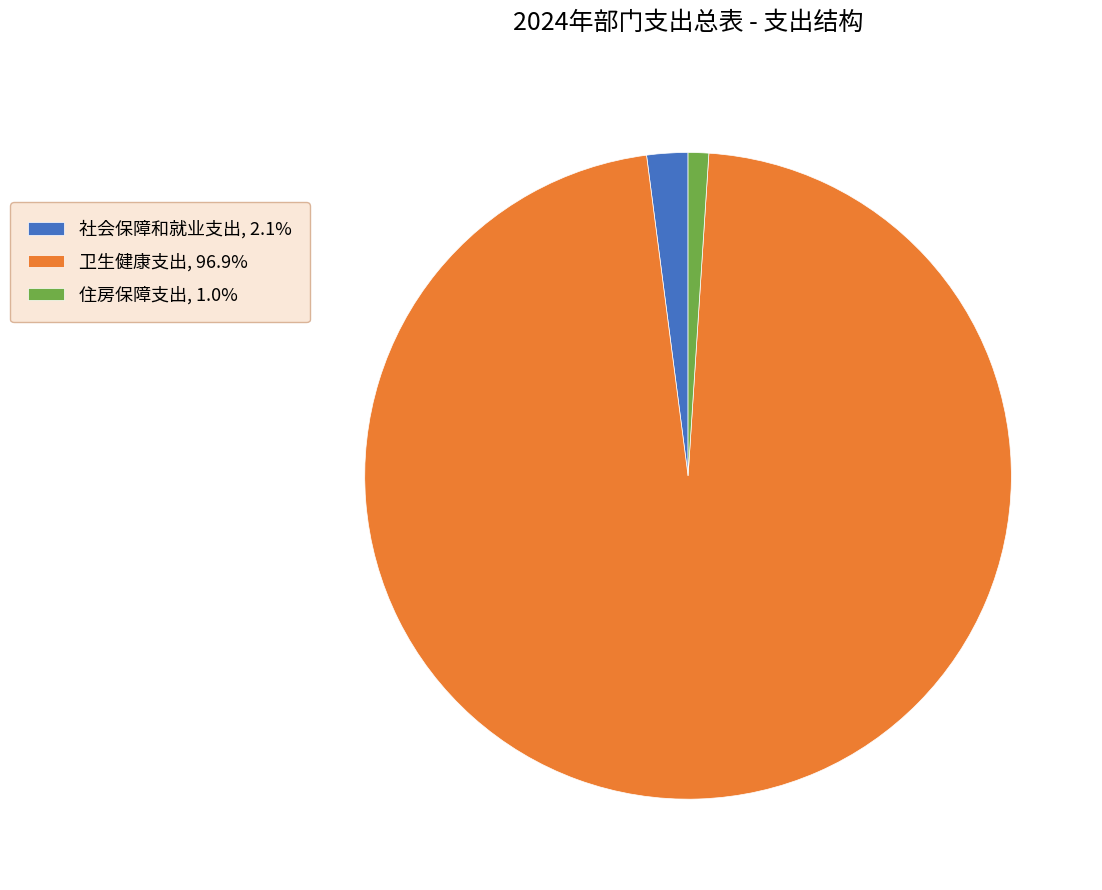

Rank the categories by value from highest to lowest.

卫生健康支出, 社会保障和就业支出, 住房保障支出